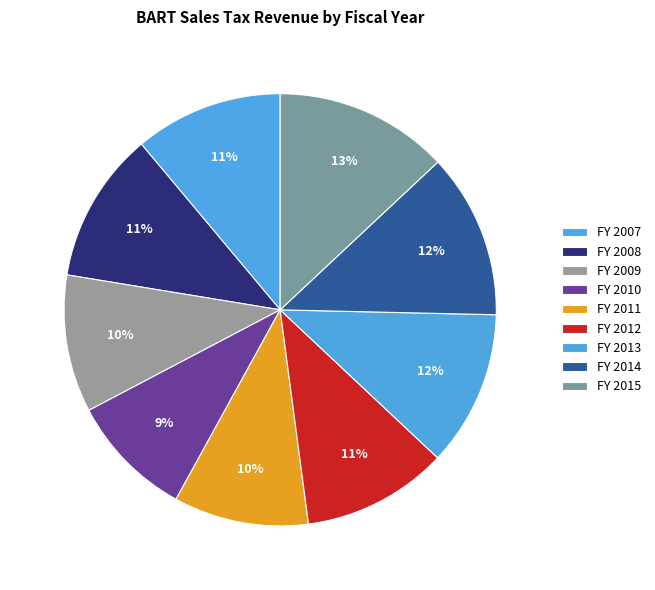

How many segments does this pie chart have?

9